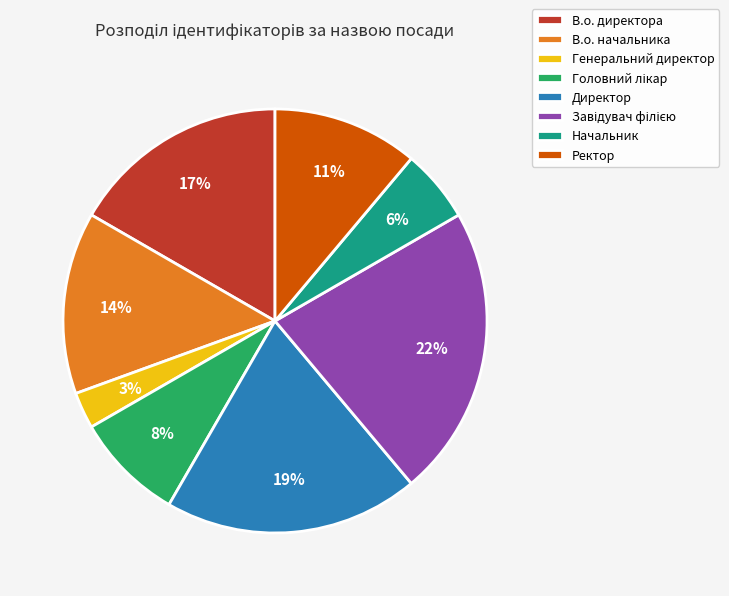

Which category has the smallest portion of the pie?

Генеральний директор